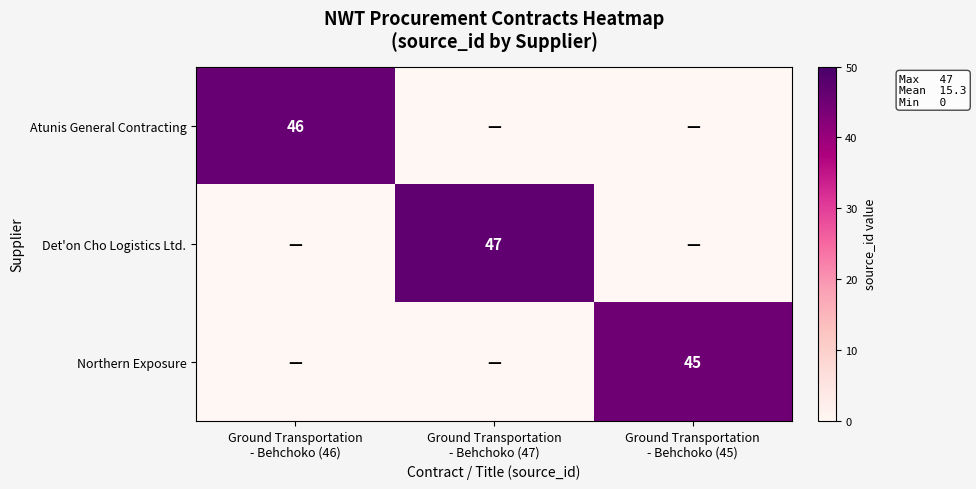

What is the difference between the Northern Exposure values at Ground Transportation - Behchoko (45) and Ground Transportation - Behchoko (47)?

45